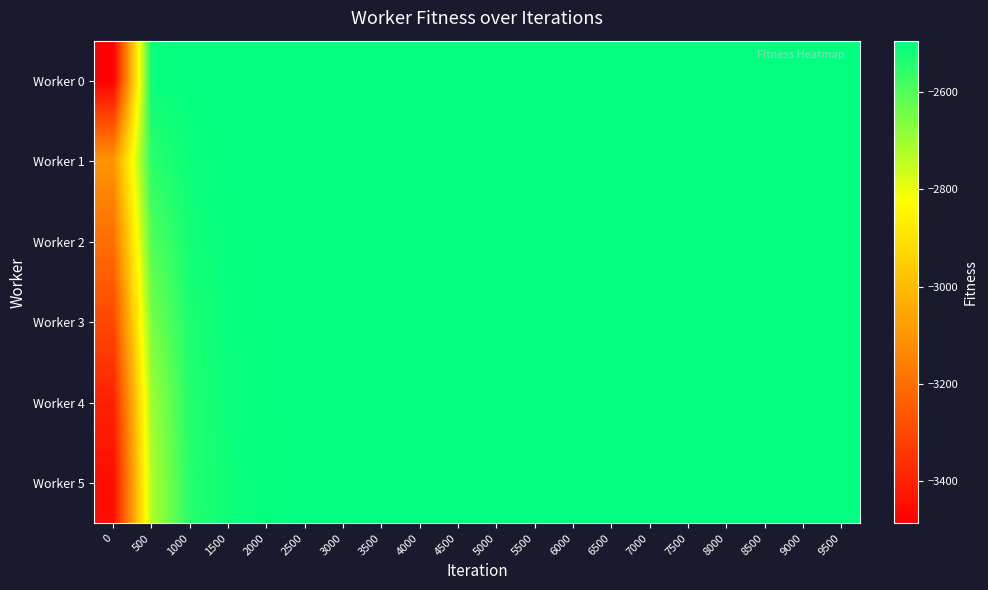

Which series has the widest spread of values?

Worker 0